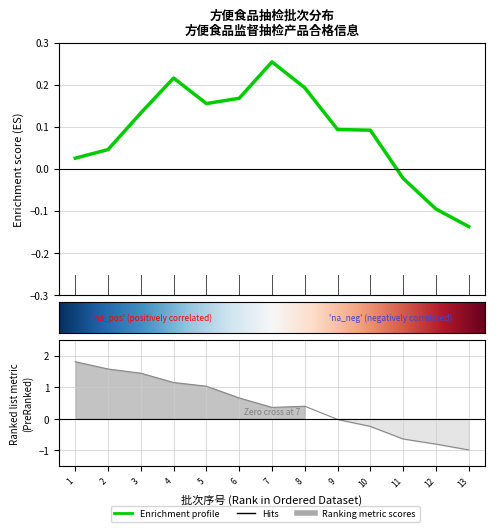

Reading right to left, what are all the values shown in this chart?

13=-1.0	12=-0.8	11=-0.6	10=-0.2	9=-0.0	8=0.4	7=0.4	6=0.7	5=1.0	4=1.1	3=1.4	2=1.6	1=1.8